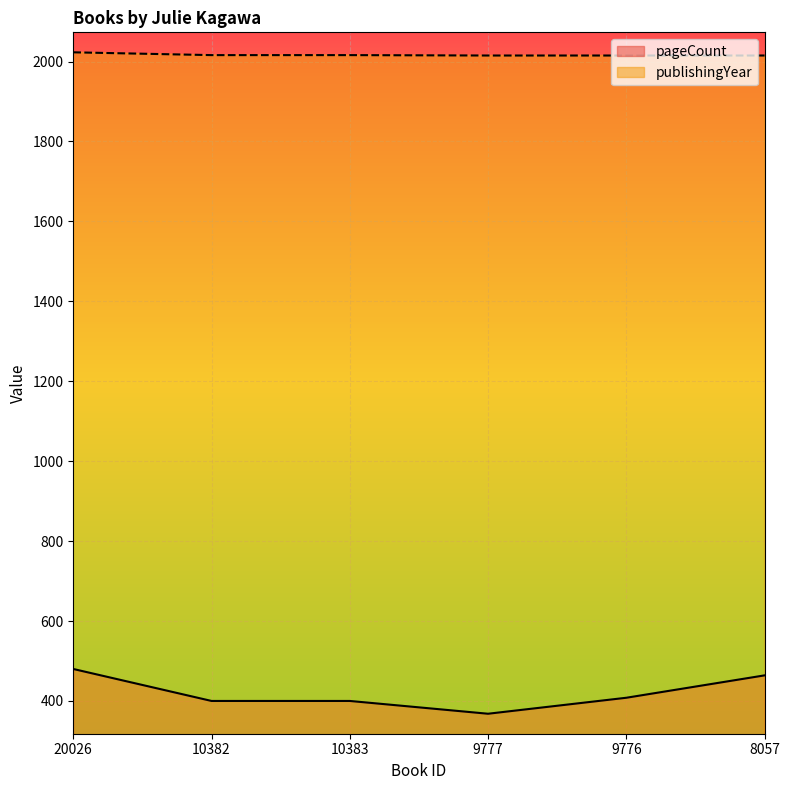

What is the value of the pageCount point at the 4th from the left?

368